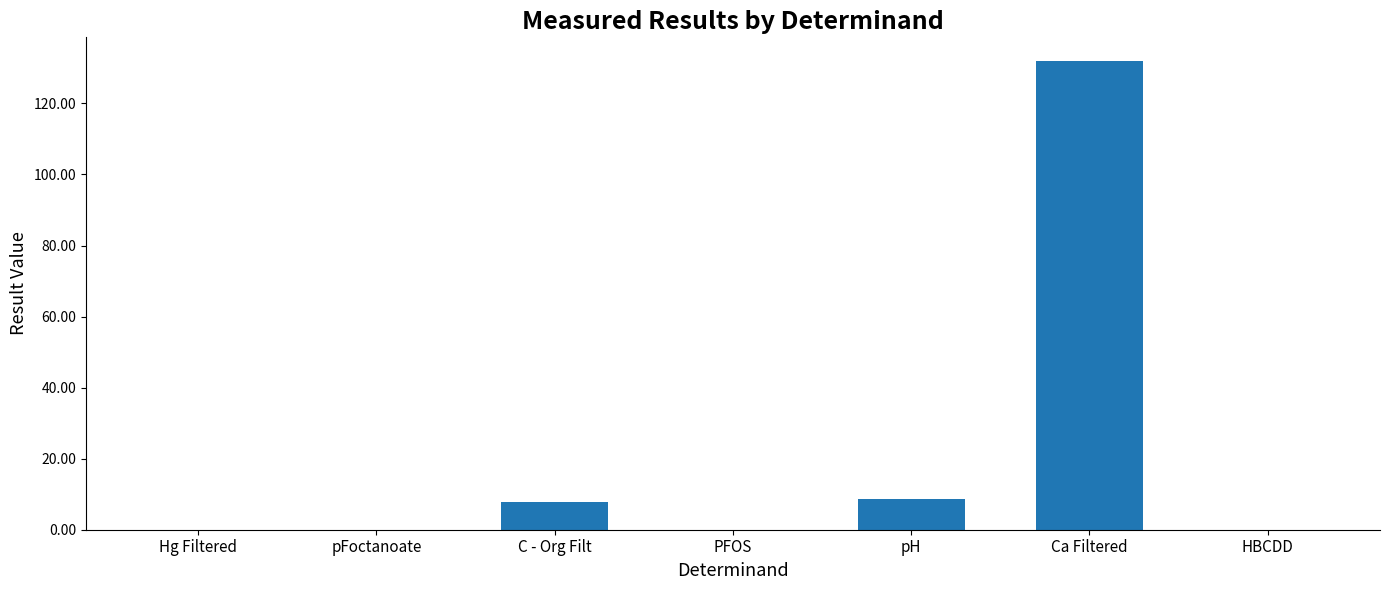

Which has a higher value, C - Org Filt or Hg Filtered?

C - Org Filt